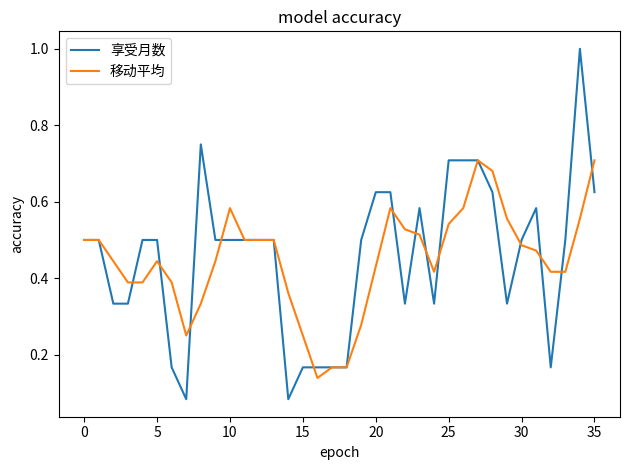

What is the greatest value displayed?

1.0